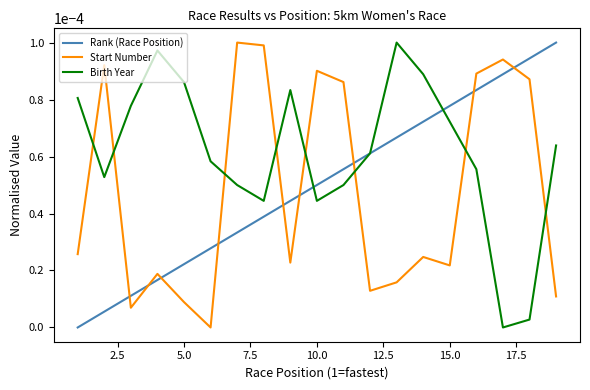

In Start Number, how many points are higher than both neighbors (excluding endpoints)?

6